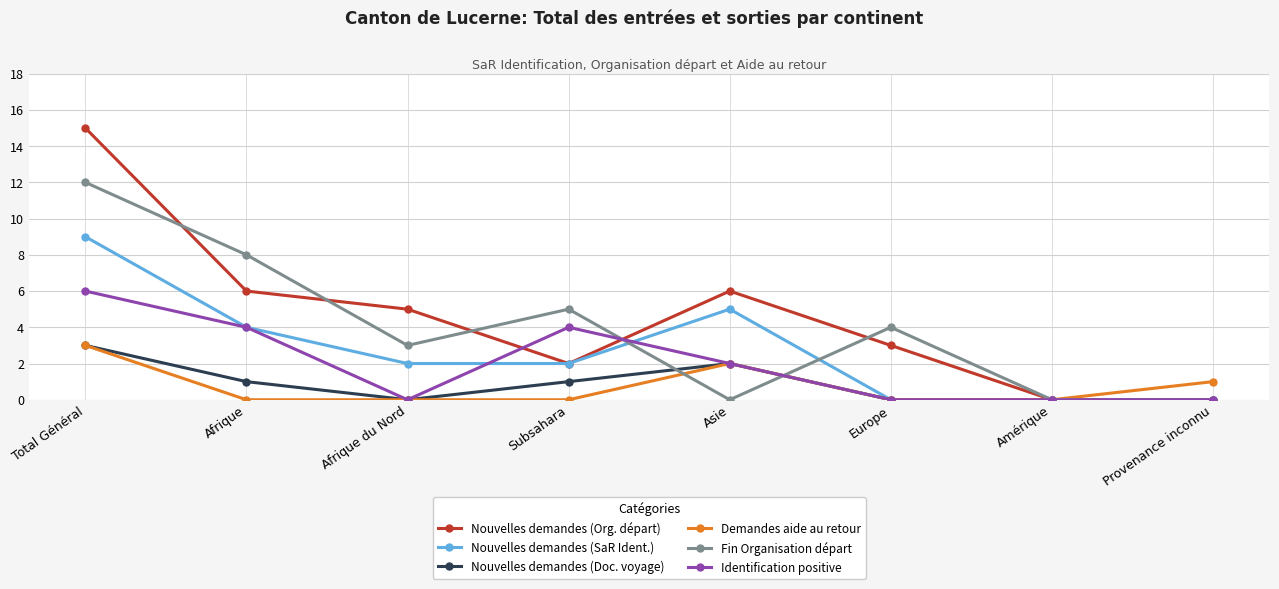

Count the Demandes aide au retour values in the range 0 to 2.

7